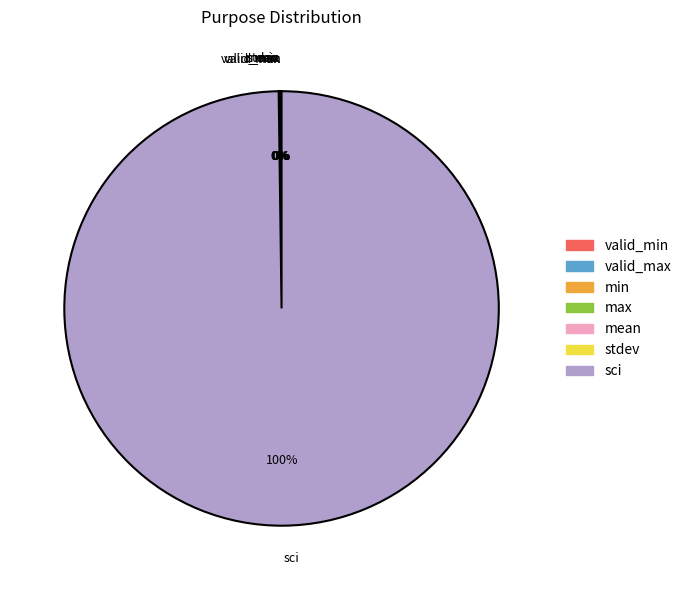

Which slice is the largest?

sci